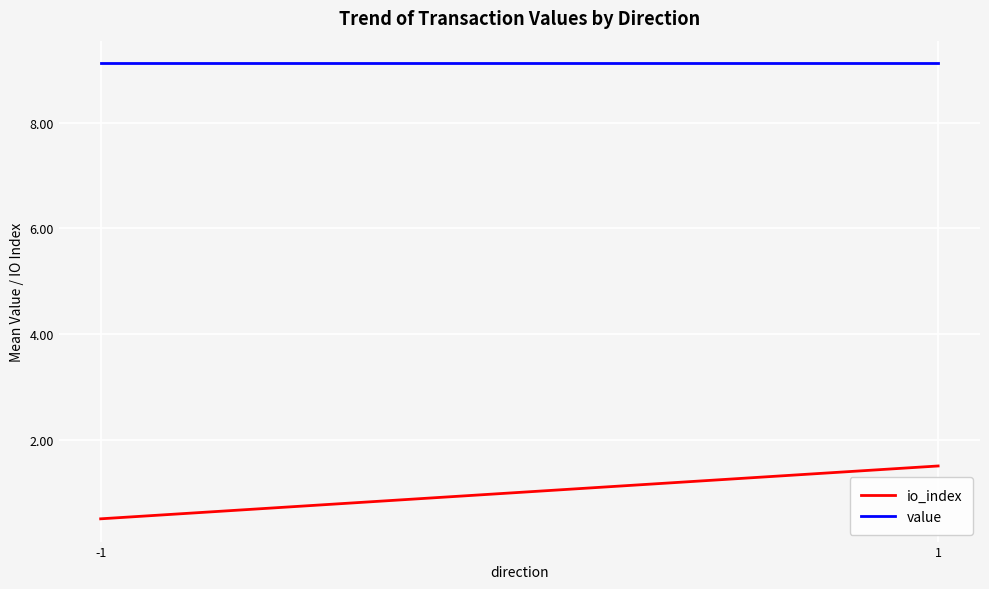

Is it true that io_index equals 0.3 at -1?

False